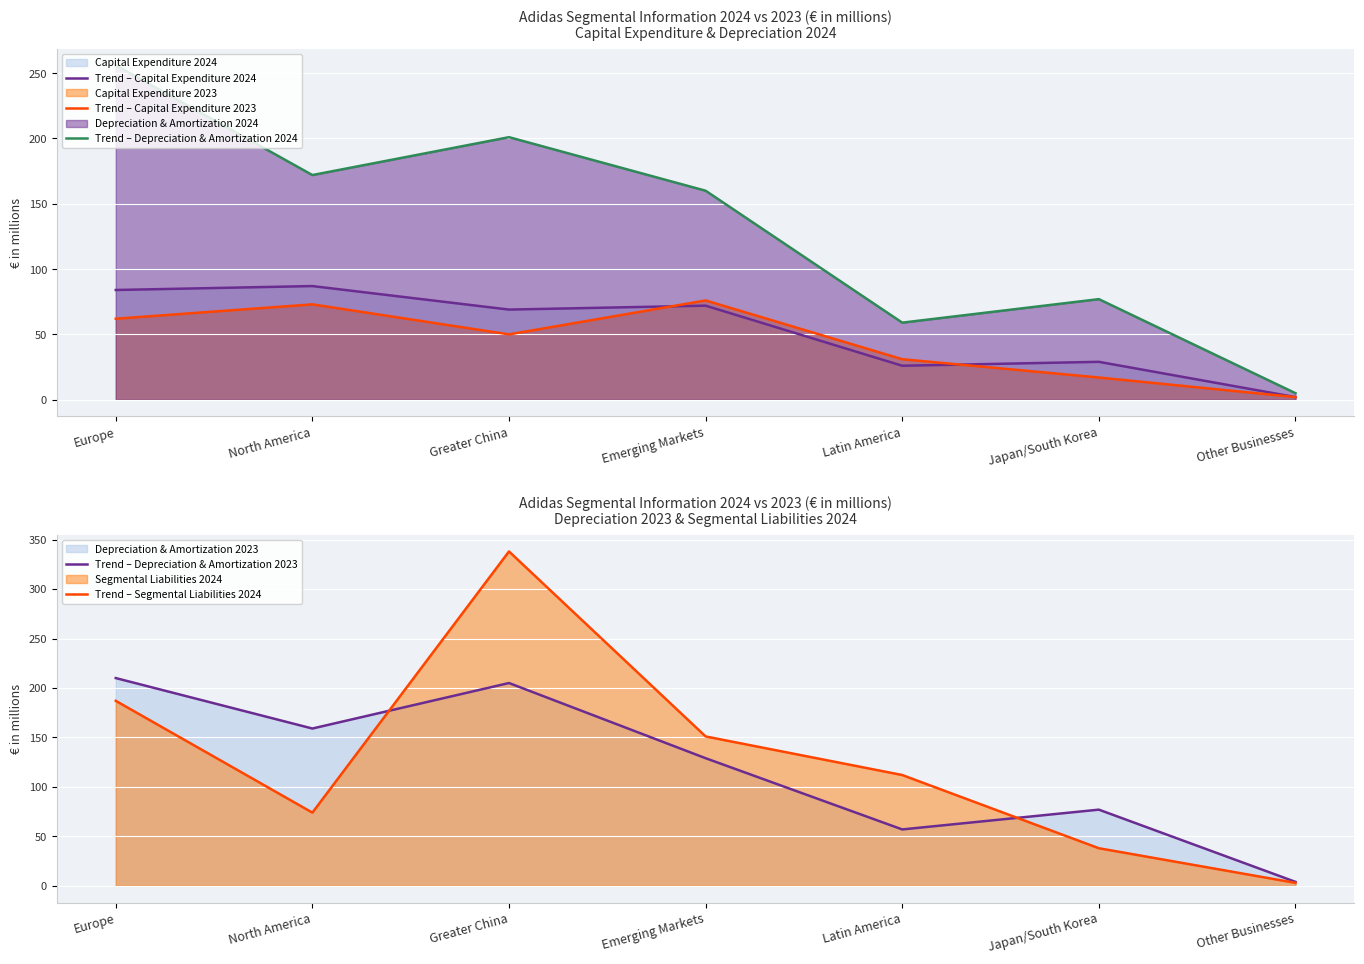

Where is the first local minimum for Trend – Depreciation & Amortization 2023?

North America